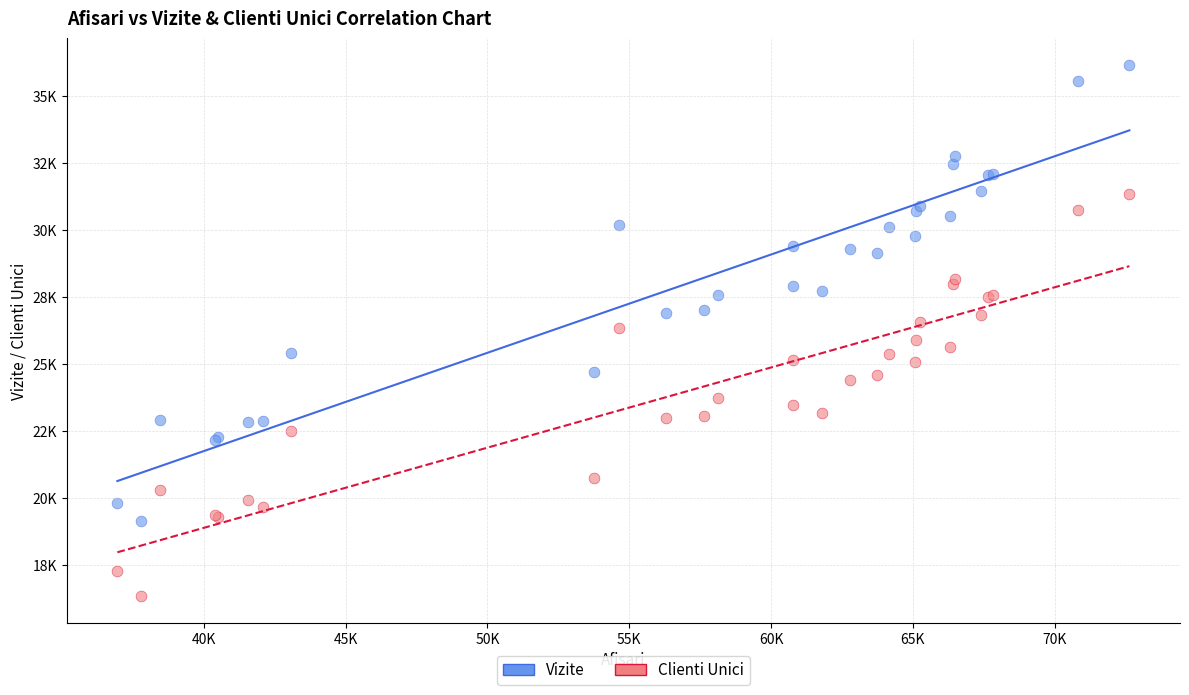

Which series reaches the minimum Y coordinate?

Clienti Unici